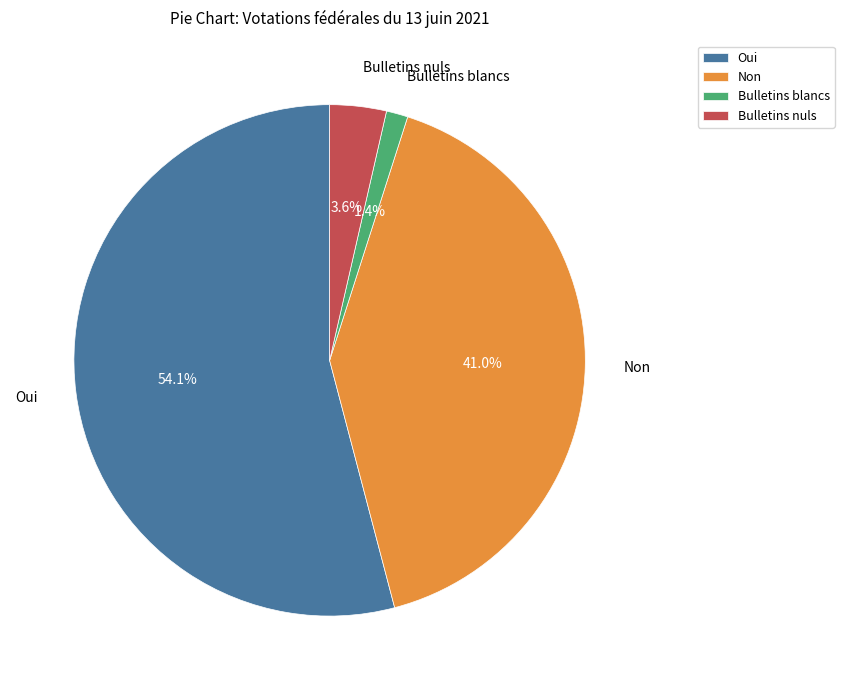

To the nearest percent, what percentage of the pie is Bulletins blancs?

1%